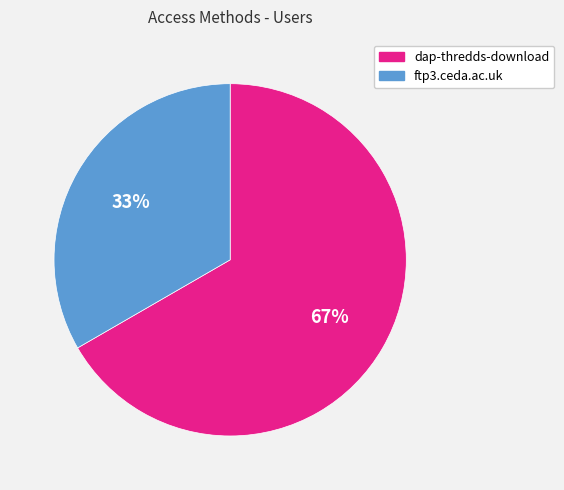

The ftp3.ceda.ac.uk slice represents 42% of the pie. True or false?

False